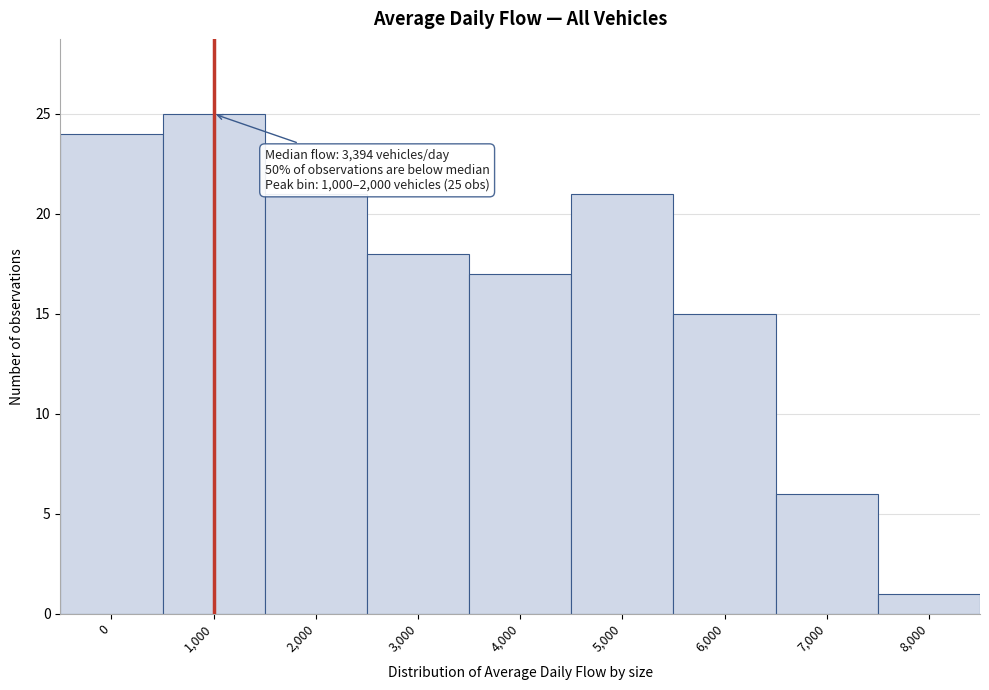

Reading right to left, what are all the values shown in this chart?

8,000=1	7,000=6	6,000=15	5,000=21	4,000=17	3,000=18	2,000=21	1,000=25	0=24